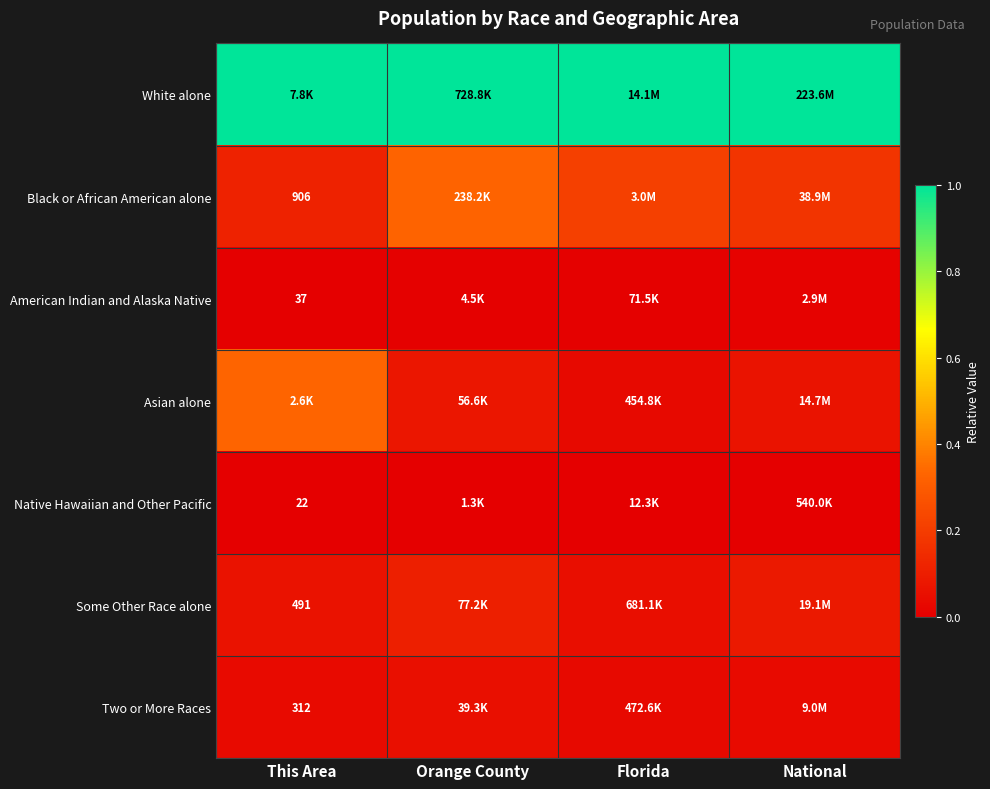

Between Orange County and This Area, which is larger?

Orange County